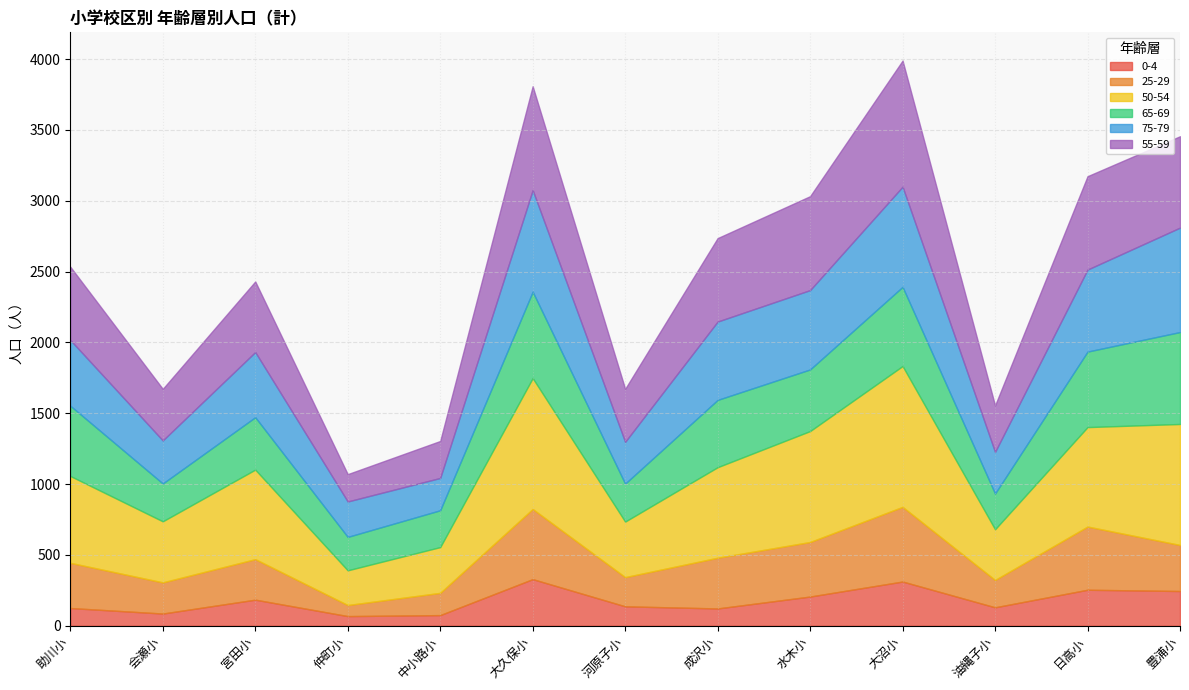

Reading left to right, what are all the values shown in this chart?

0-4: 125	86	184	68	75	329	137	122	206	312	130	254	245
25-29: 319	220	286	78	157	495	206	358	385	527	193	446	325
50-54: 613	431	632	245	323	924	392	639	783	994	358	702	854
65-69: 496	267	370	236	260	610	268	475	435	559	252	533	649
75-79: 464	304	460	250	228	717	295	553	560	707	294	579	737
55-59: 517	364	498	193	261	733	374	589	663	890	328	659	645